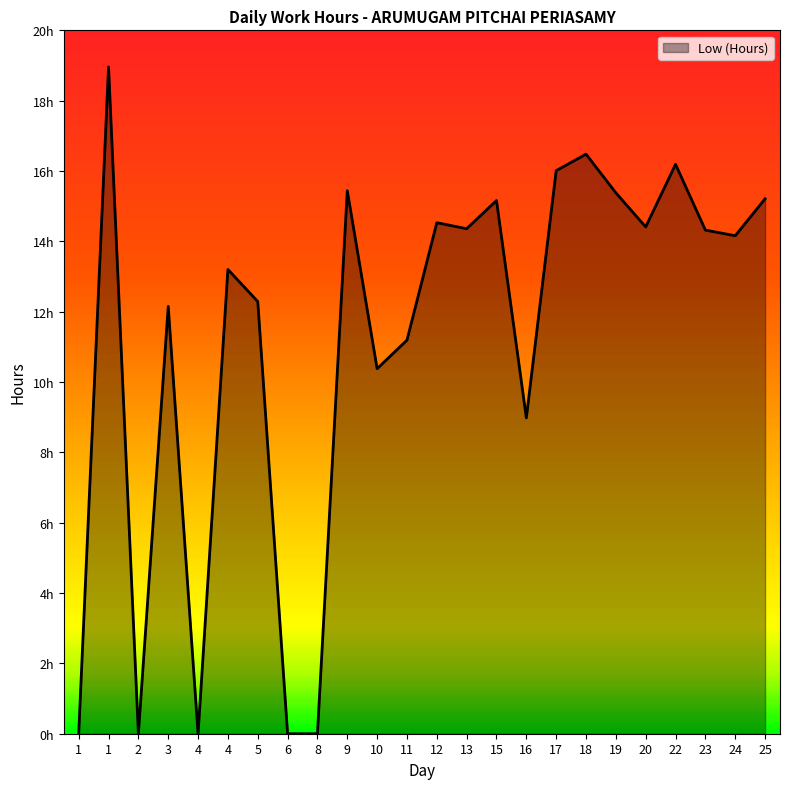

Rank the categories by value from highest to lowest.

1, 18, 22, 17, 9, 19, 25, 15, 12, 20, 13, 23, 24, 4, 5, 3, 11, 10, 16, 1, 2, 4, 6, 8